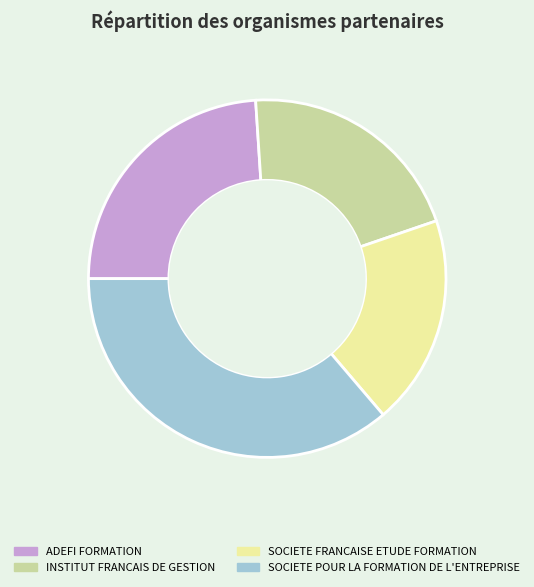

Which slice is the smallest?

SOCIETE FRANCAISE ETUDE FORMATION